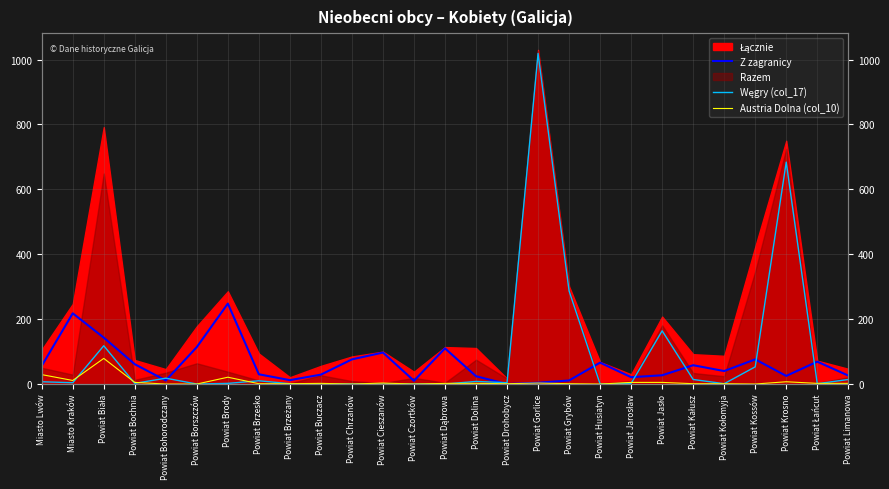

Does the chart display data point markers on the line(s)?

No